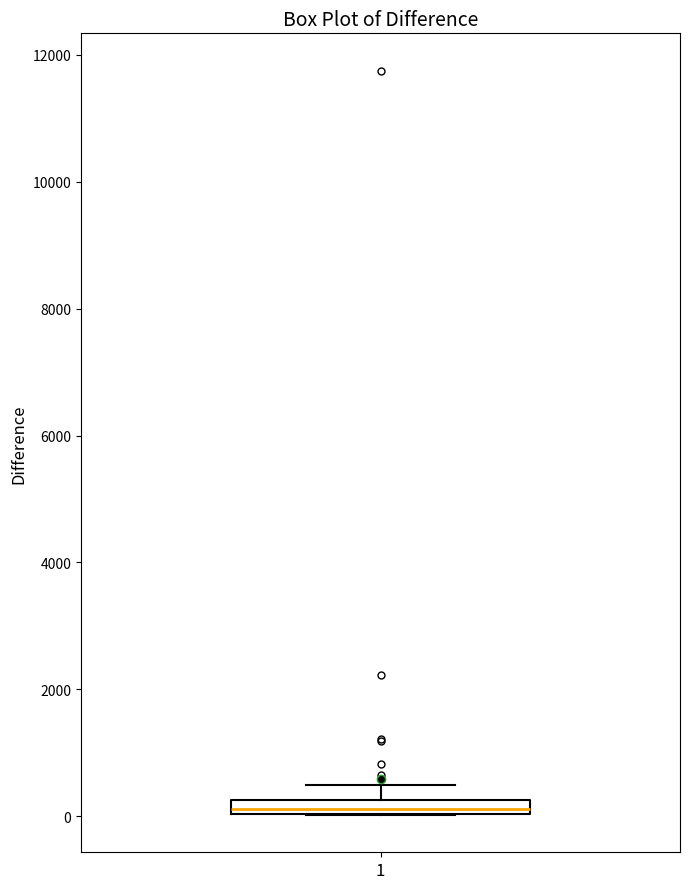

Where is the upper edge of the box at x = 1 on the y-axis? The values are not printed on the chart, so give them approximately, as read against the axis.

200